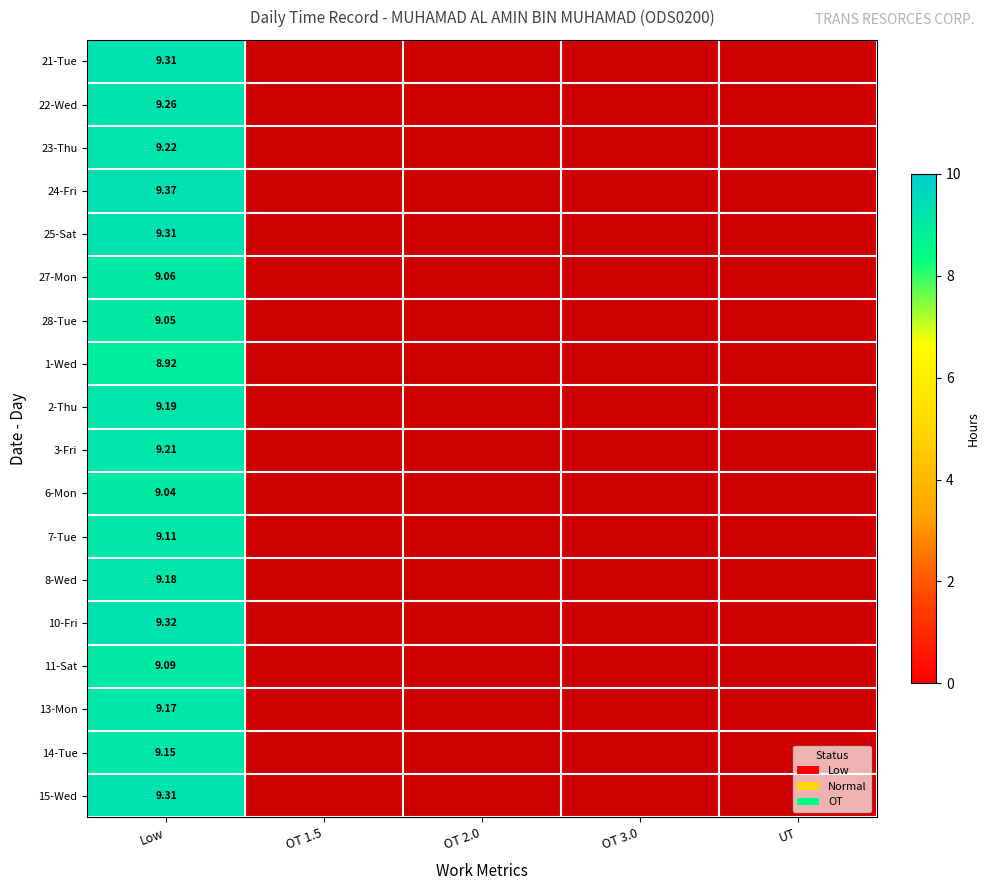

What value does the 24-Fri series have at Low?

9.4